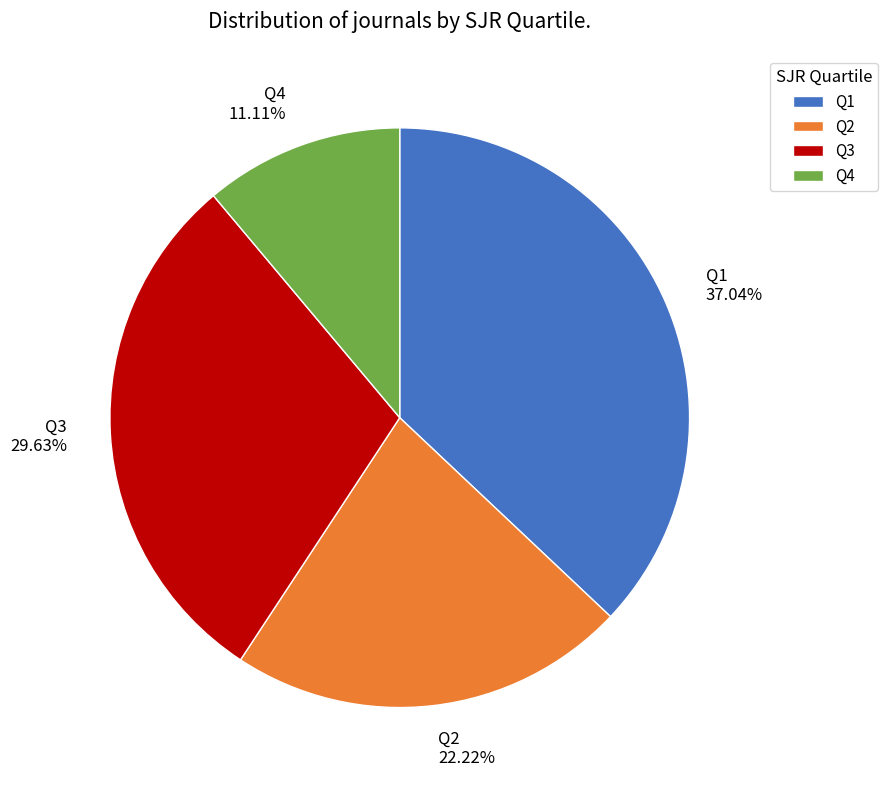

Which category has the smallest portion of the pie?

Q4